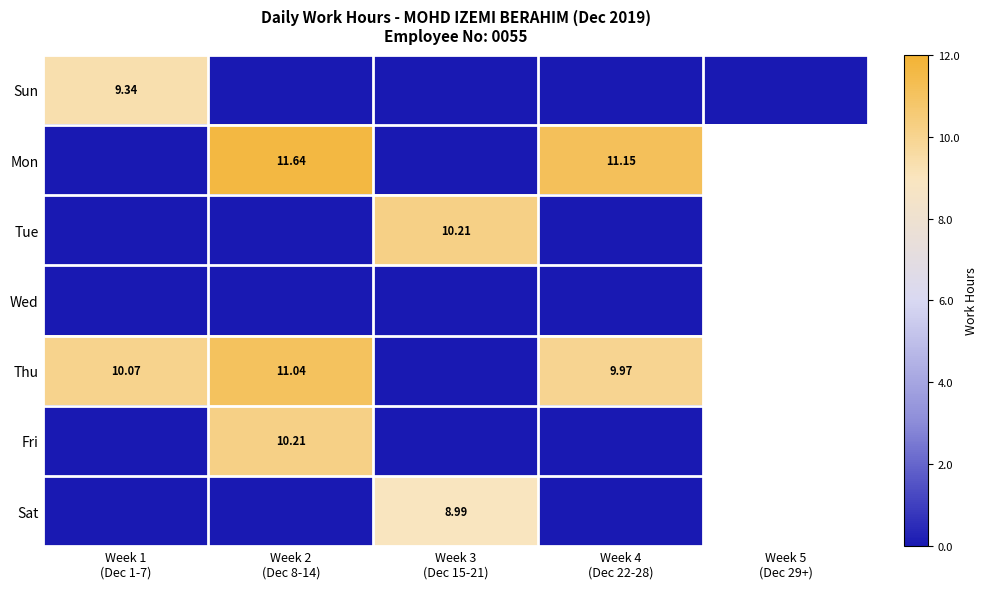

How many data points does each series have?

5